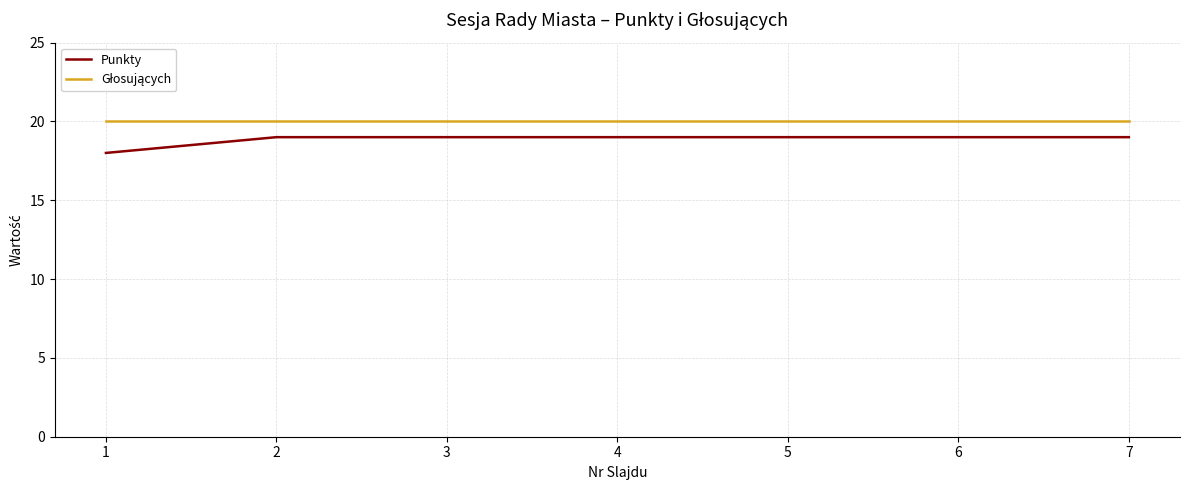

Is it true that Punkty equals 11 at 7?

False